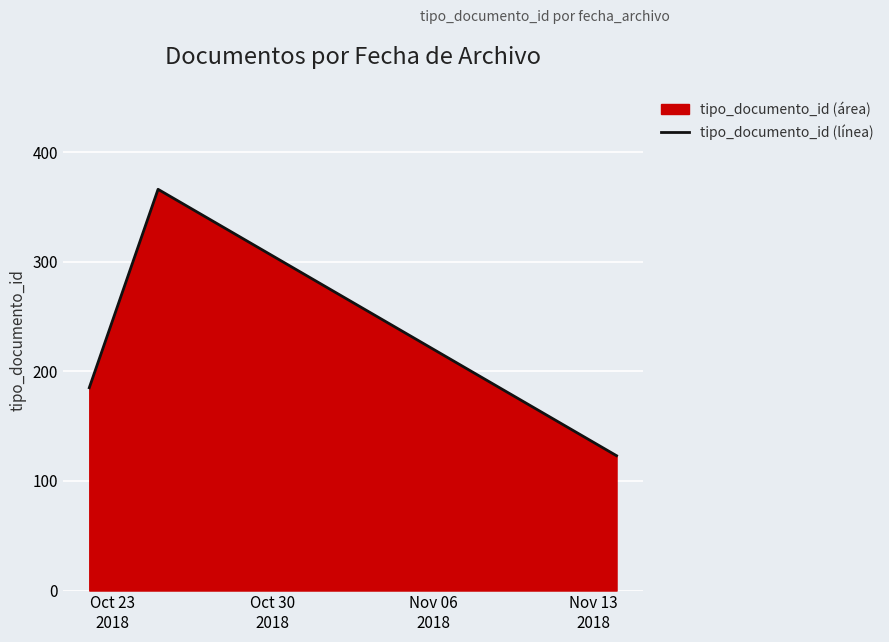

What is the greatest value displayed?

366